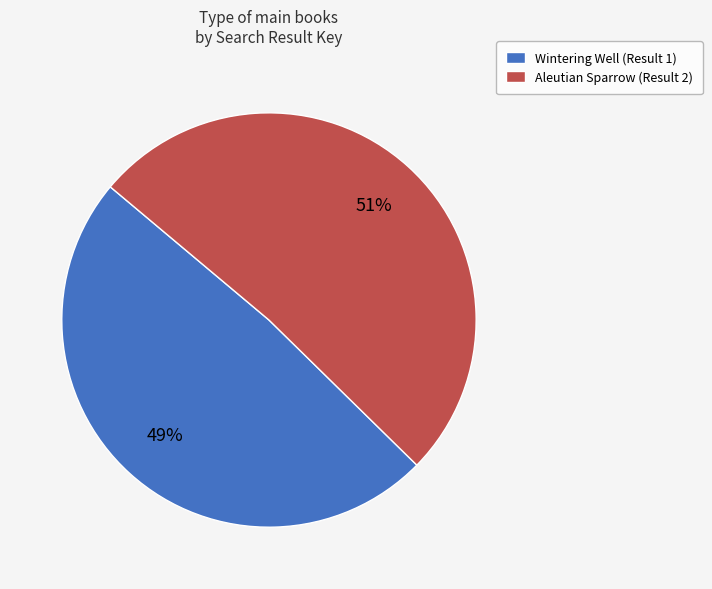

To the nearest percent, what percentage of the pie is Wintering Well (Result 1)?

49%